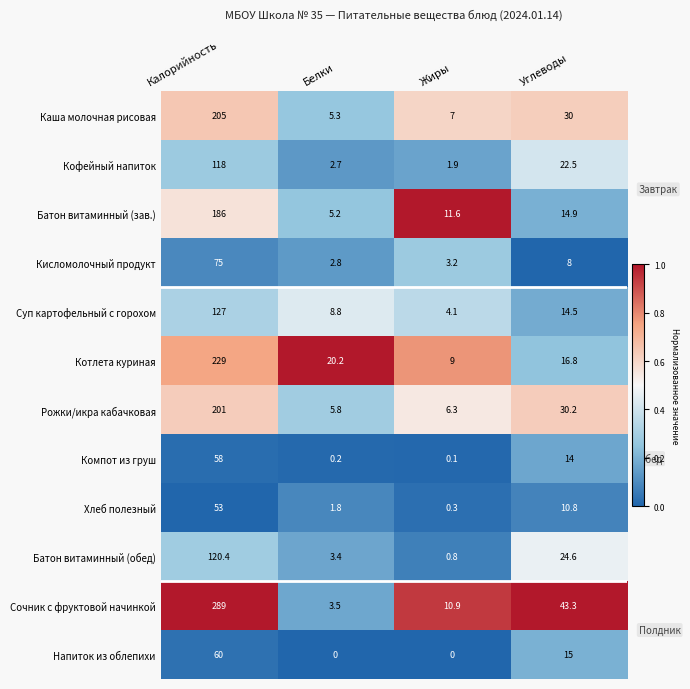

At which label is Суп картофельный с горохом closest to 65?

Углеводы